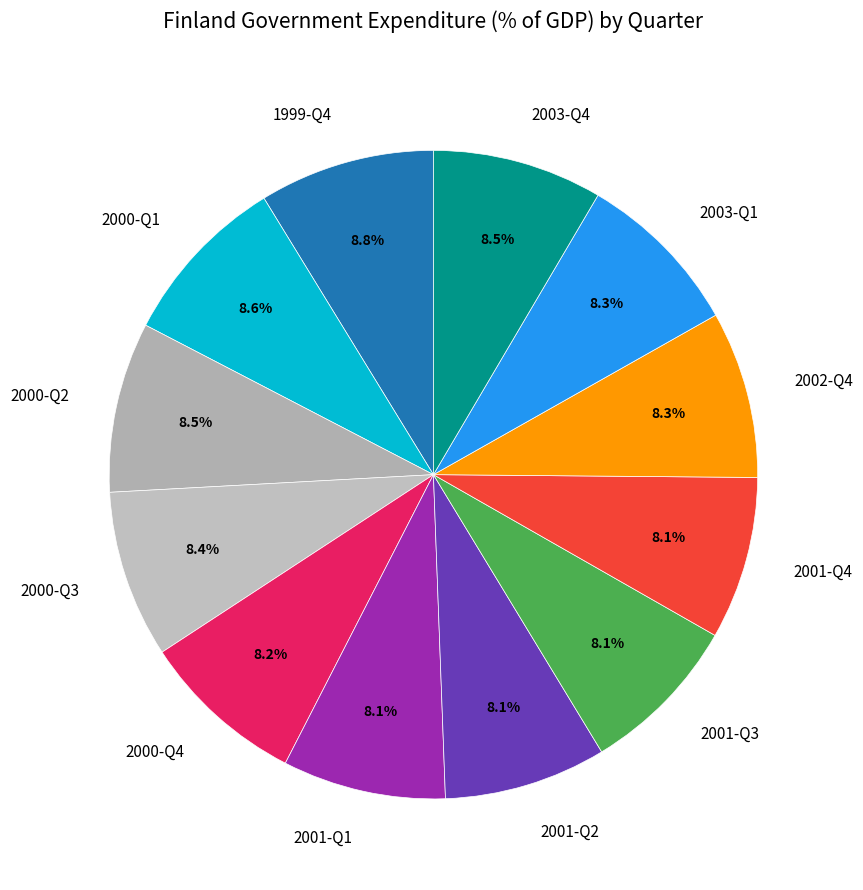

Combined, what portion of the pie is 2000-Q1 and 2000-Q3?

17.0%